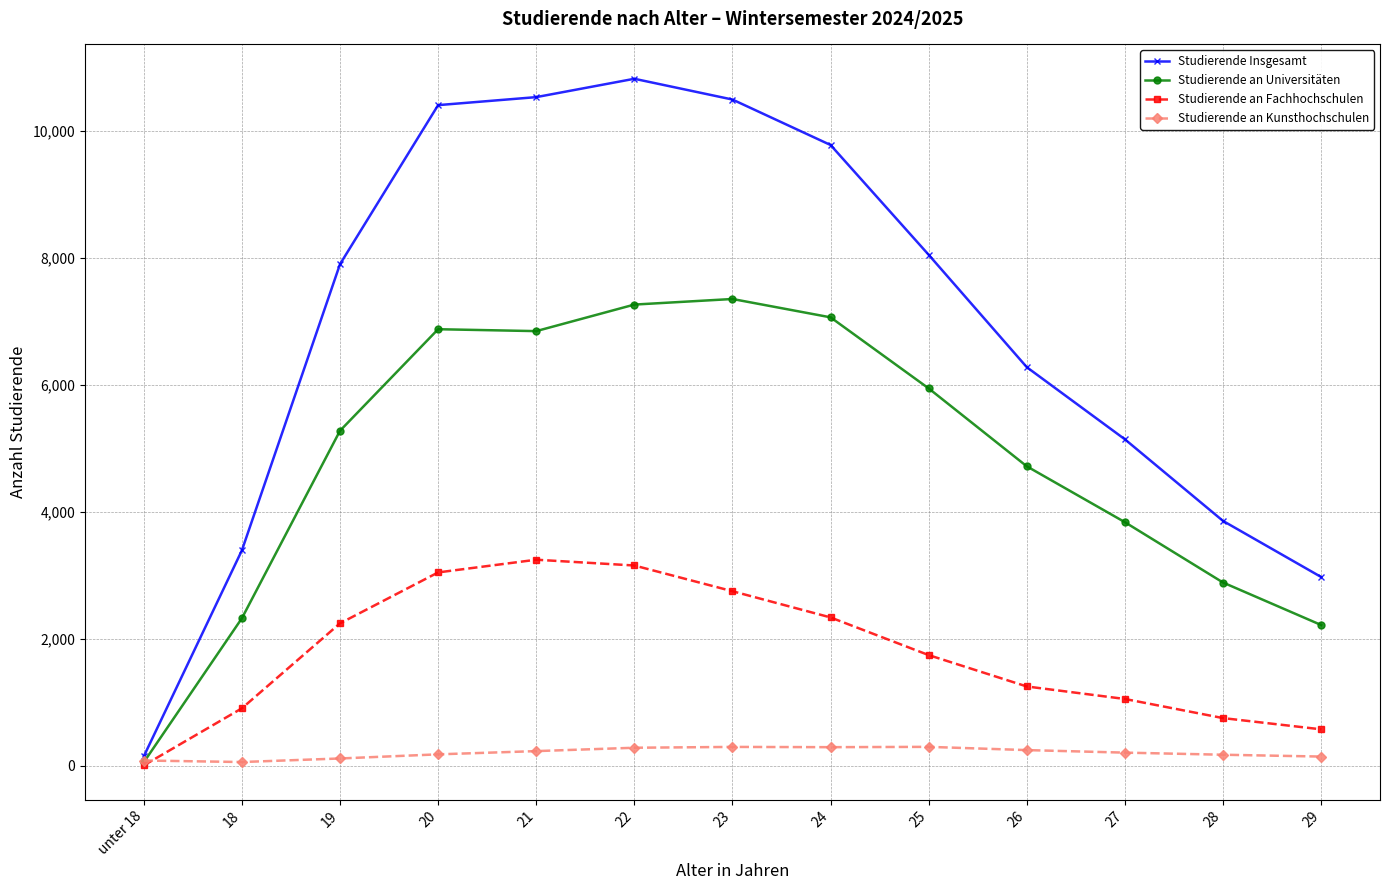

Rank the series by their average value, from highest to lowest.

Studierende Insgesamt, Studierende an Universitäten, Studierende an Fachhochschulen, Studierende an Kunsthochschulen